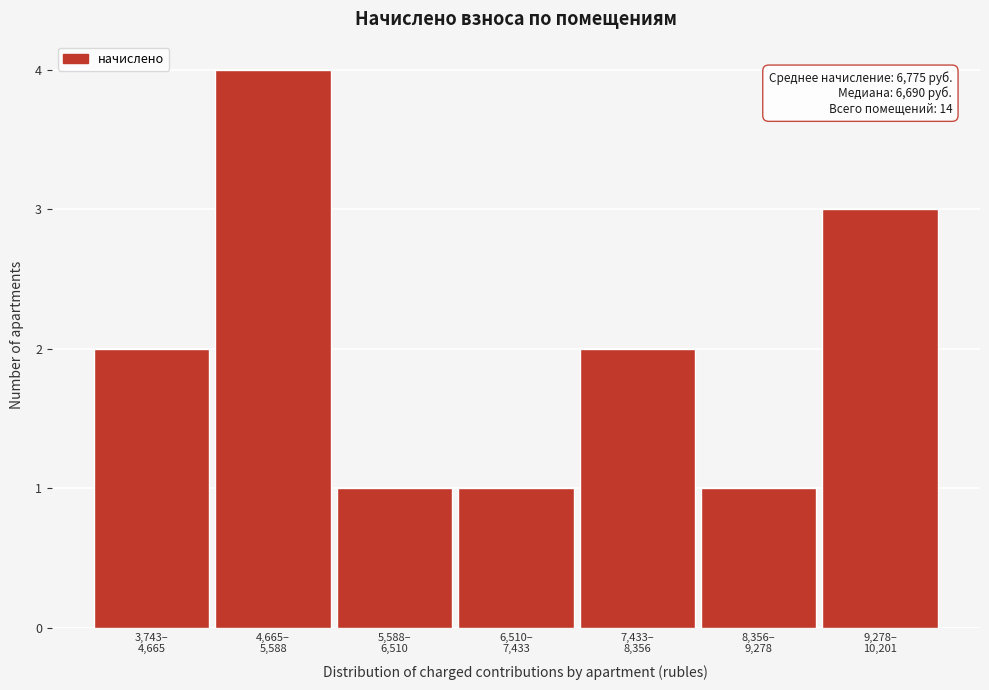

Reading left to right, transcribe all the data shown in this chart.

2	4	1	1	2	1	3